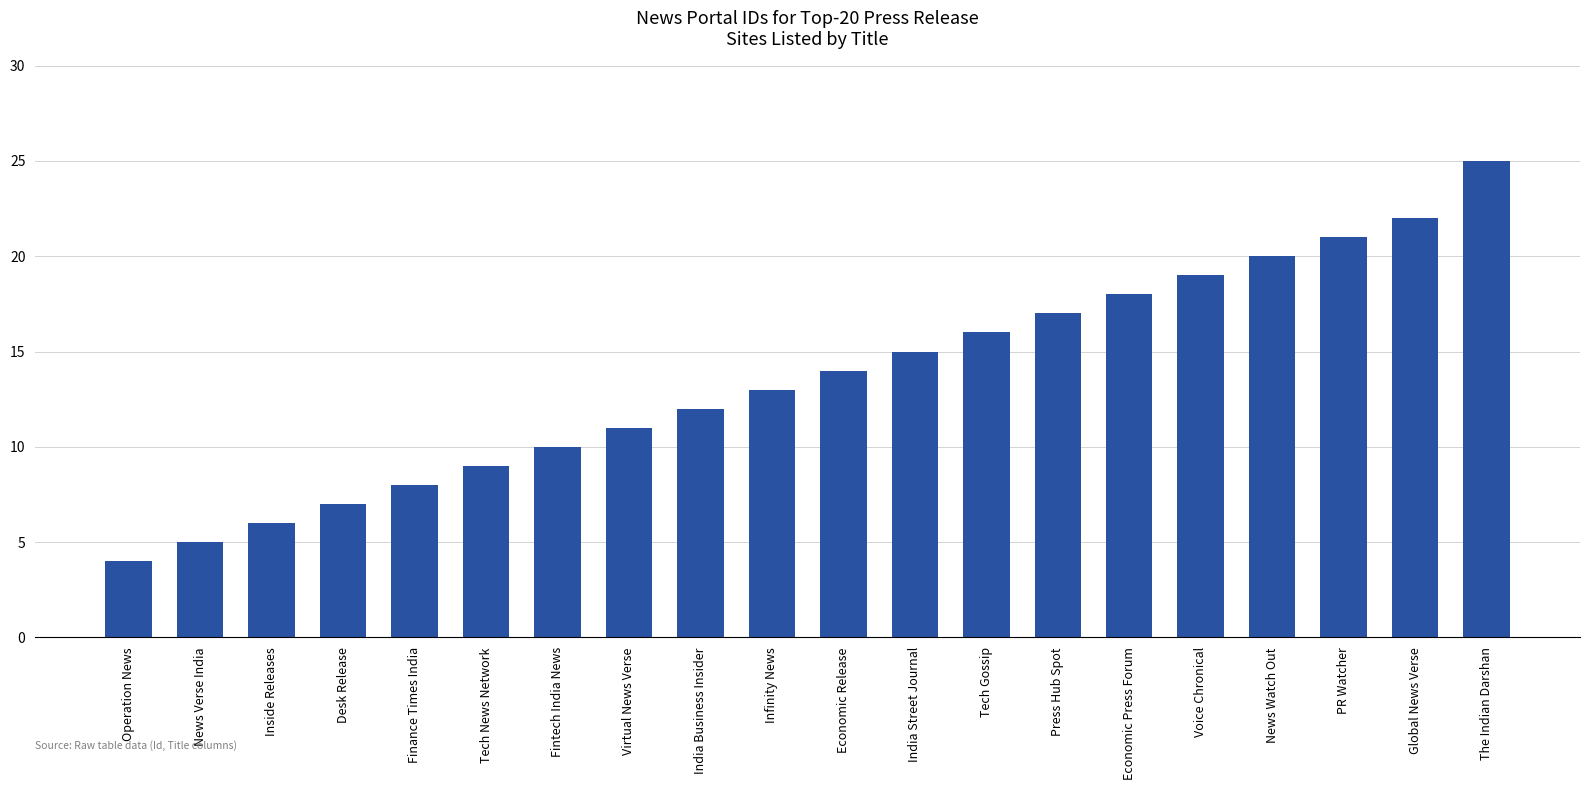

Which category has the highest value across all series?

The Indian Darshan